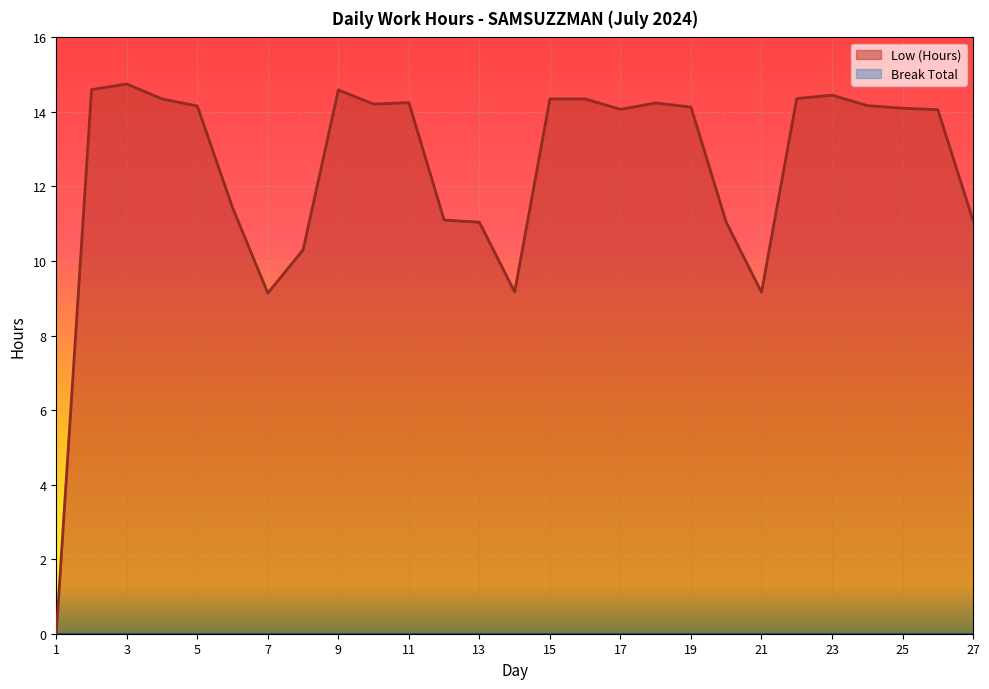

What is the value of the 22nd point from the left?

14.4